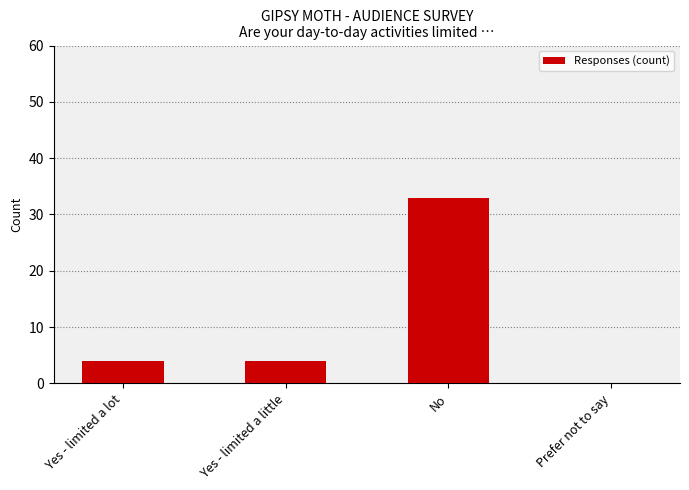

What is the change in value from Yes - limited a lot to No?

+29